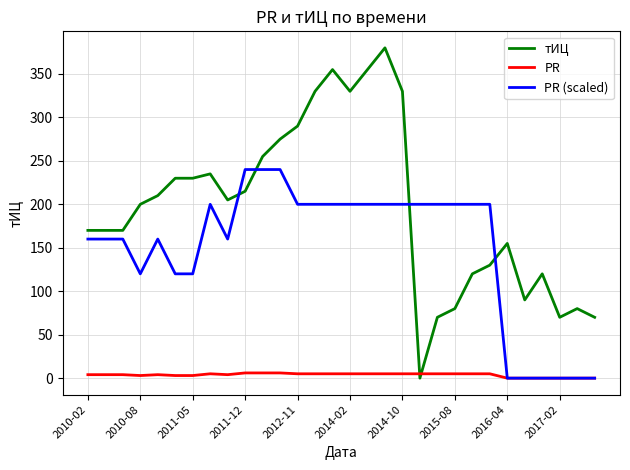

List the series in order of their peak value, lowest first.

PR, PR (scaled), тИЦ